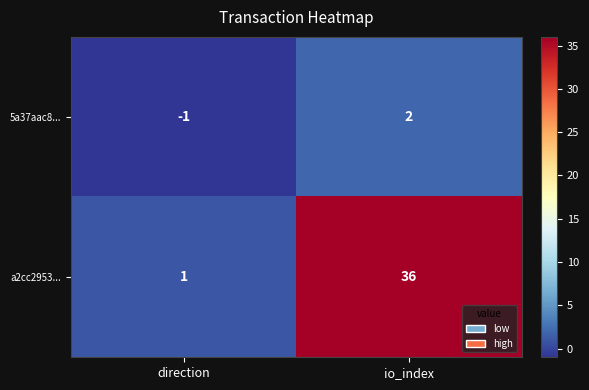

What is the maximum value shown in the chart?

36